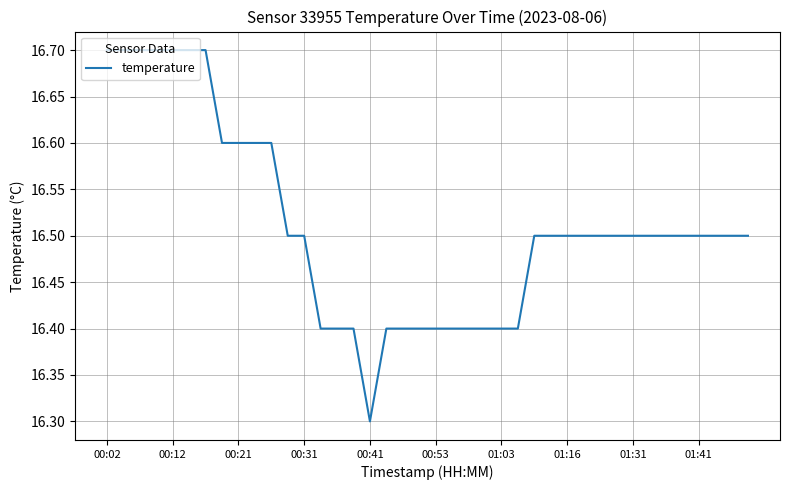

What is the smallest value displayed?

16.3